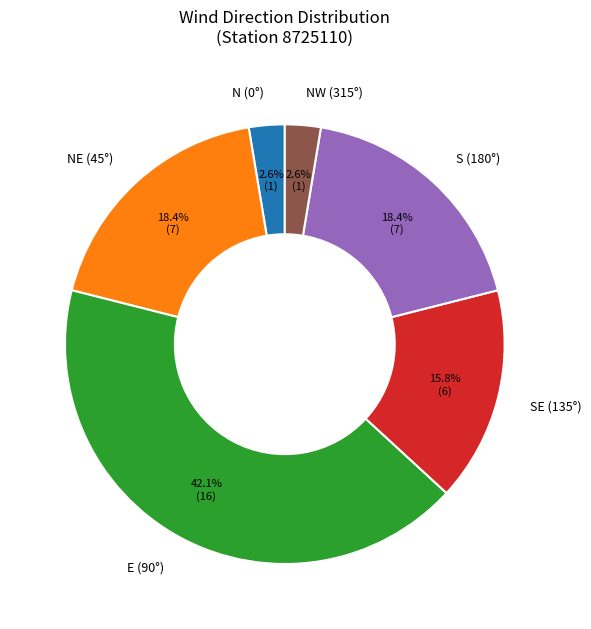

Approximately how many times larger is the value at E (90°) compared to NE (45°)?

2.3